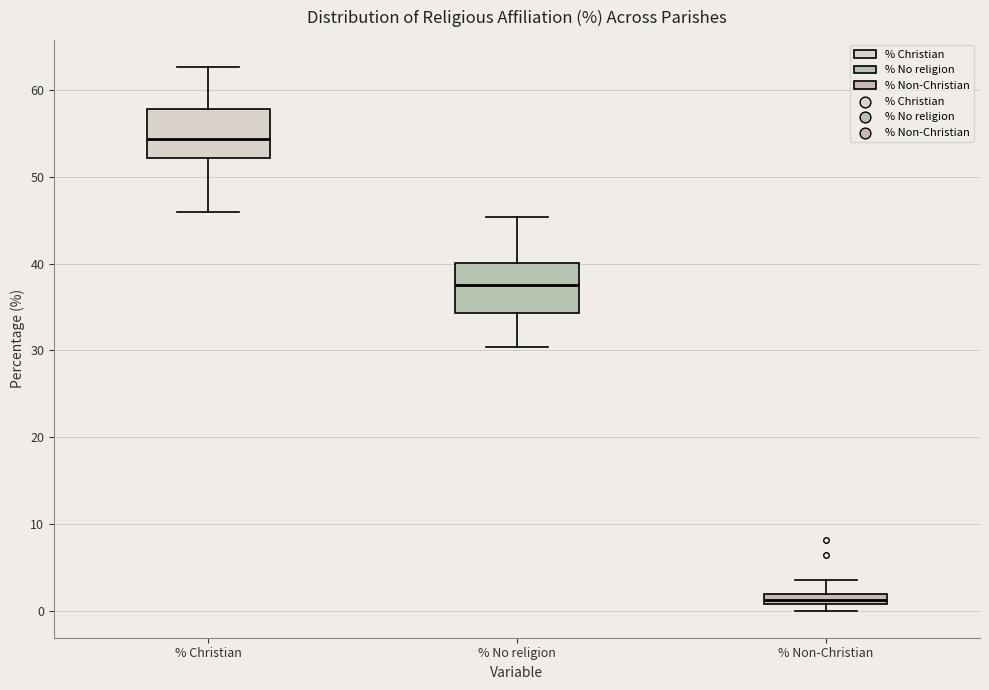

Which box has the highest median line?

% Christian